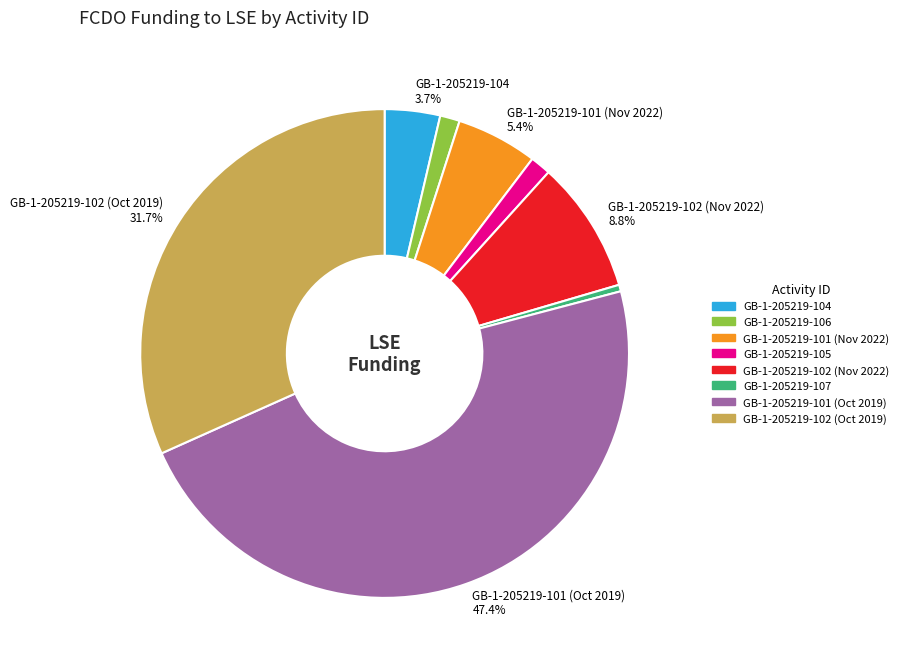

How many segments does this pie chart have?

8